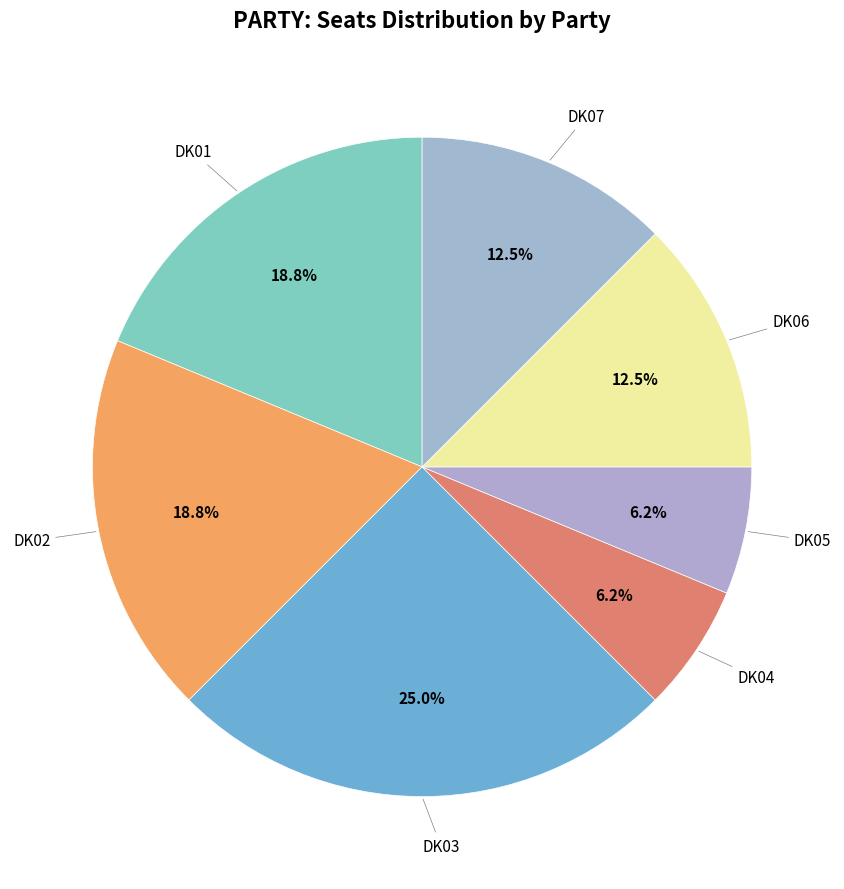

How many segments does this pie chart have?

7